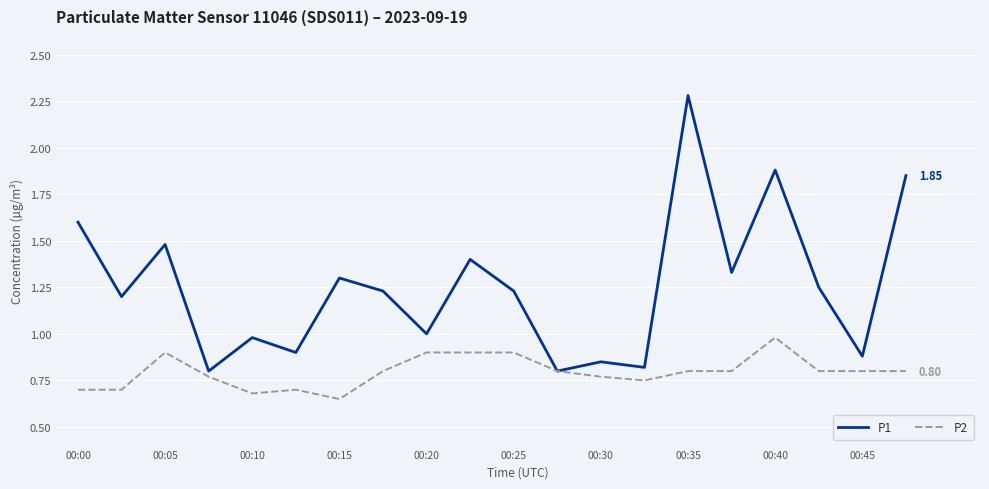

Which series has the largest total across all categories?

P1